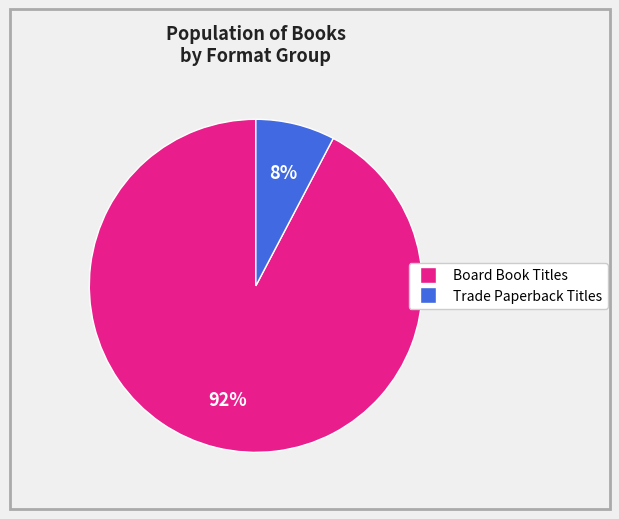

How many segments does this pie chart have?

2